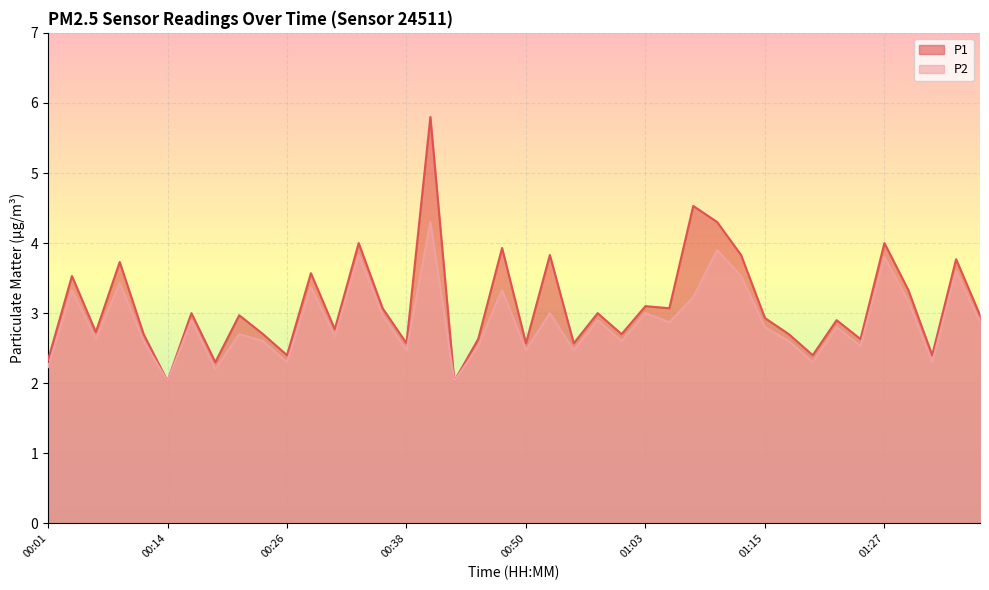

At 00:26, list the series in order from largest to smallest.

P1, P2